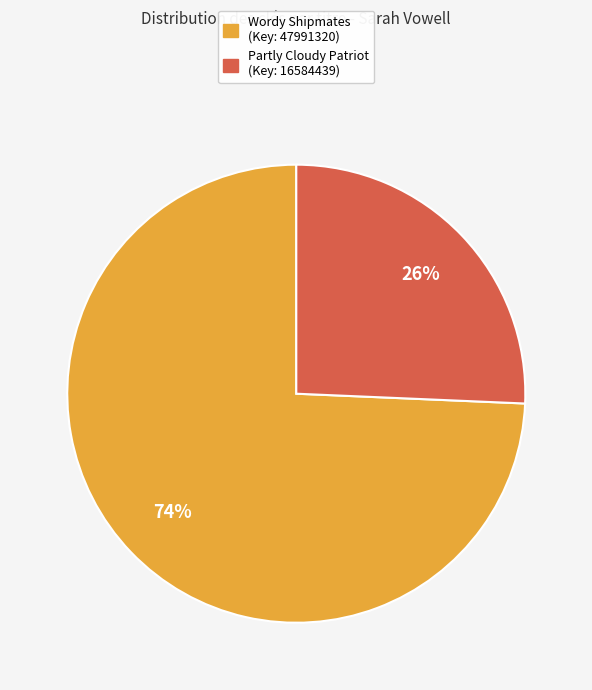

Combined, do Wordy Shipmates (Key: 47991320) and Partly Cloudy Patriot (Key: 16584439) account for over 50%?

Yes